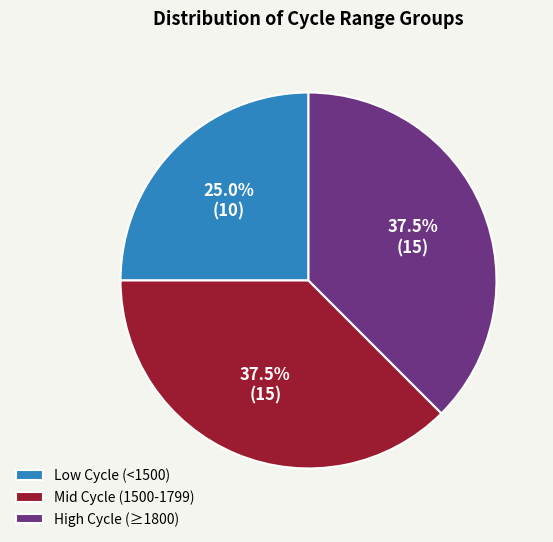

What is the ratio of the value at Low Cycle (<1500) to the value at Mid Cycle (1500-1799)?

0.7